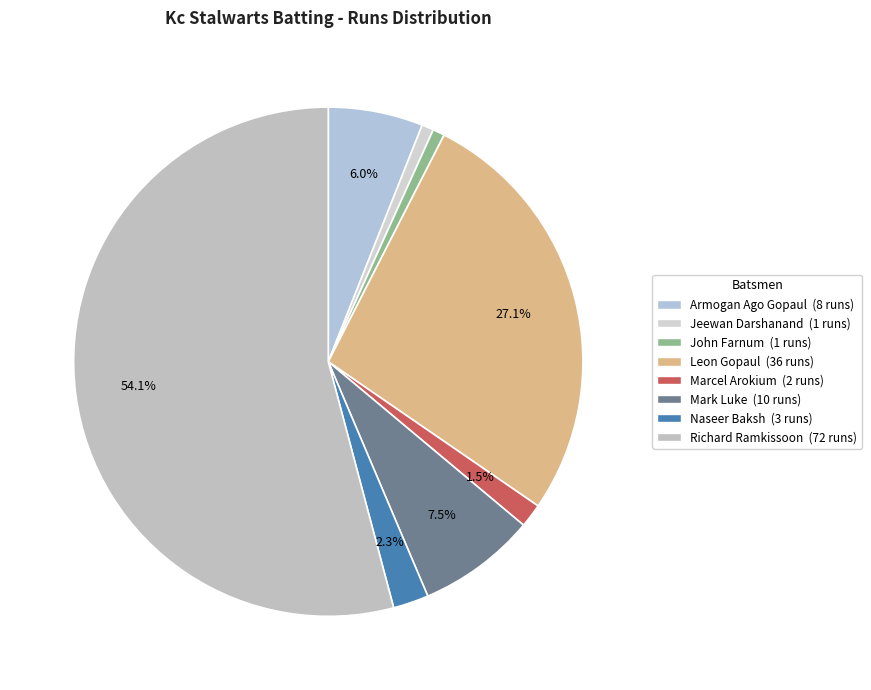

How many segments does this pie chart have?

8